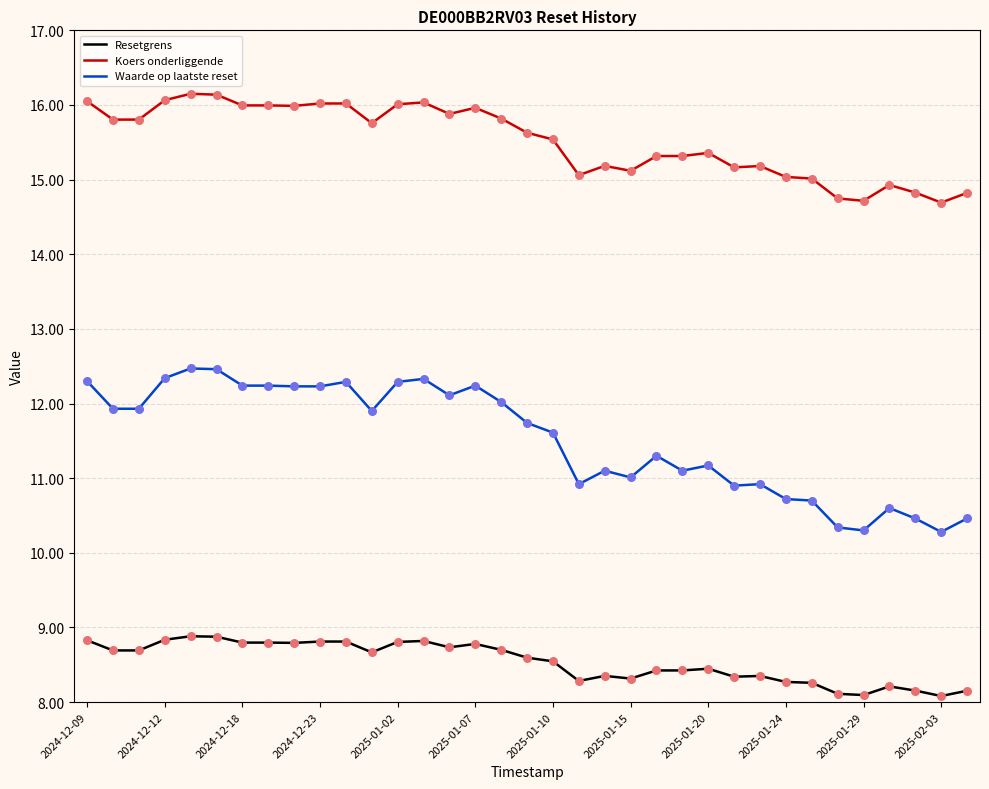

What are all the series names shown in the legend?

Resetgrens, Koers onderliggende, Waarde op laatste reset